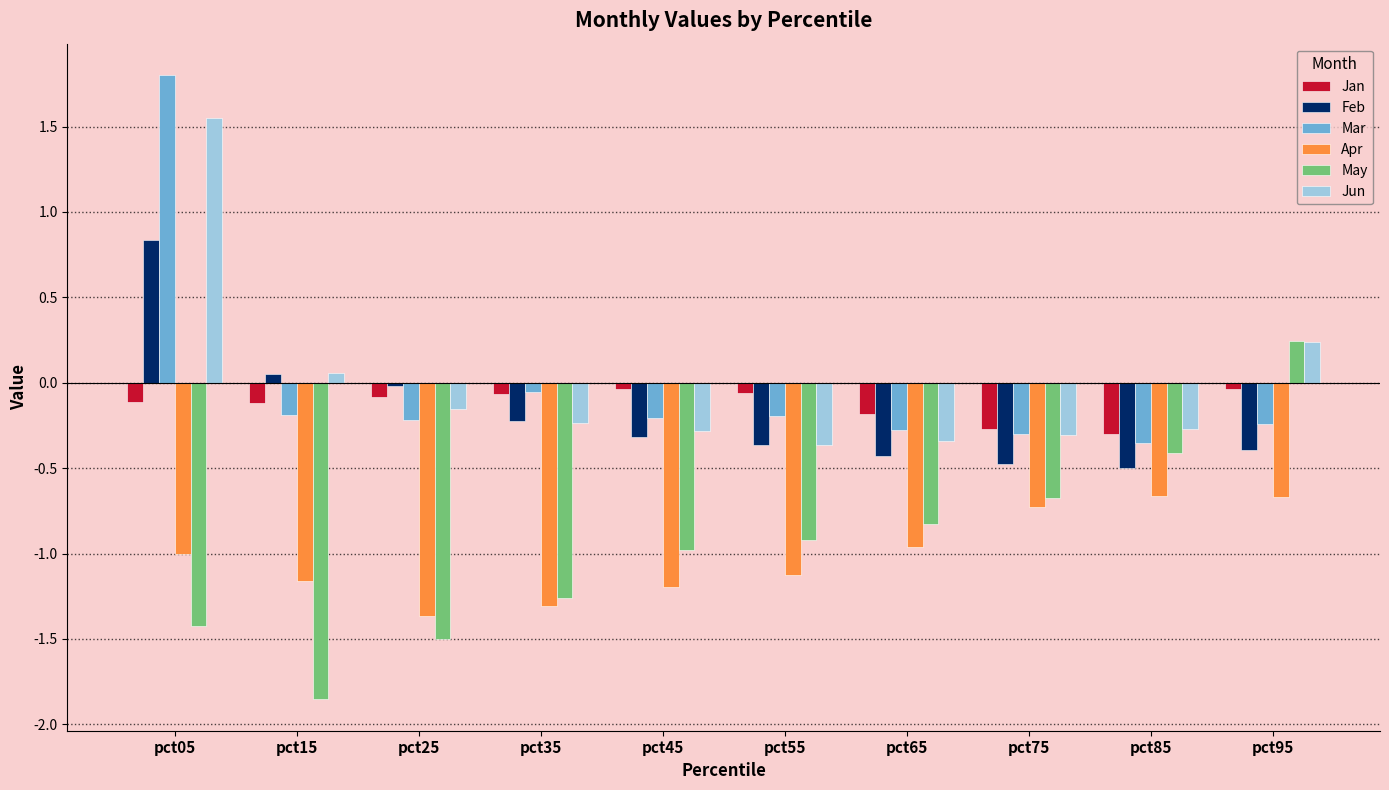

What are all the series names shown in the legend?

Jan, Feb, Mar, Apr, May, Jun